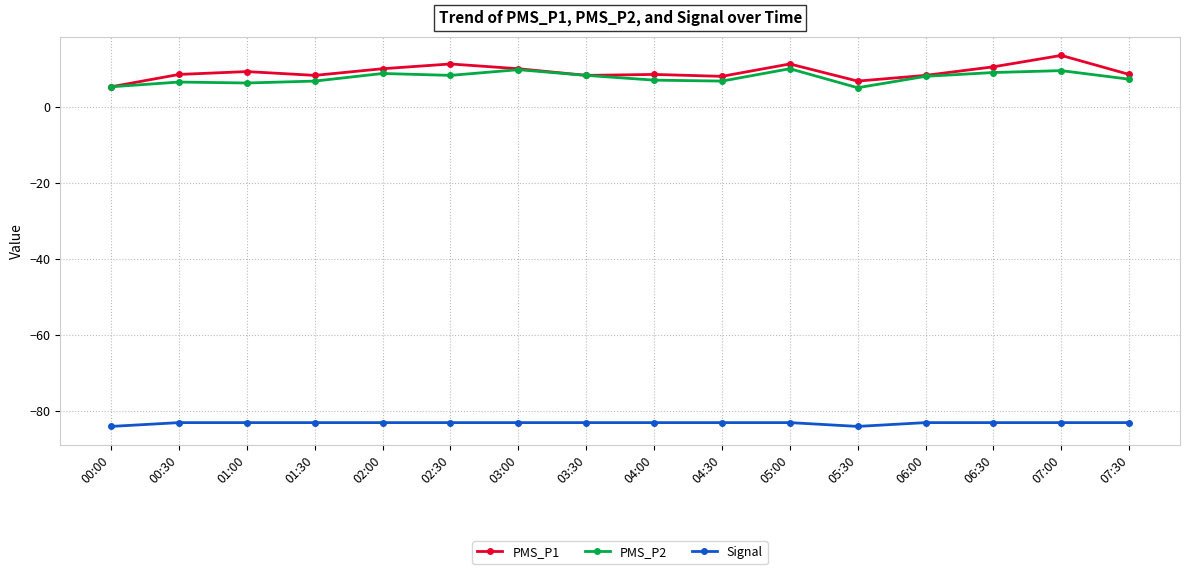

What is the sum of all Signal values?

-1330.0